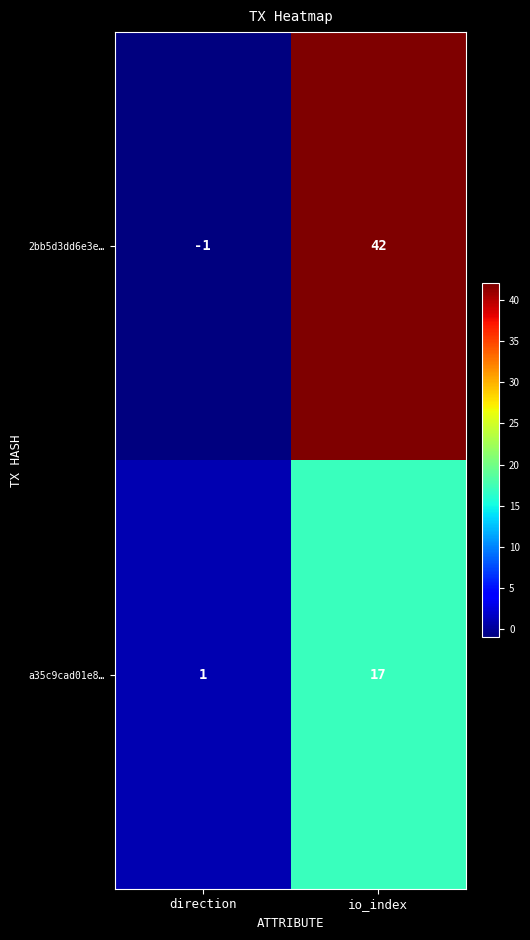

What is the maximum value for 2bb5d3dd6e3e…?

42